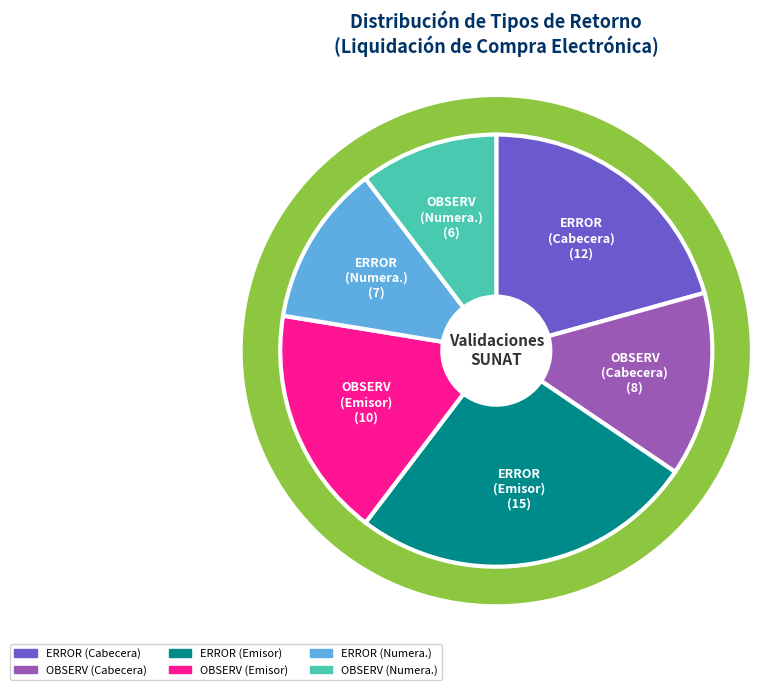

How many segments does this pie chart have?

6